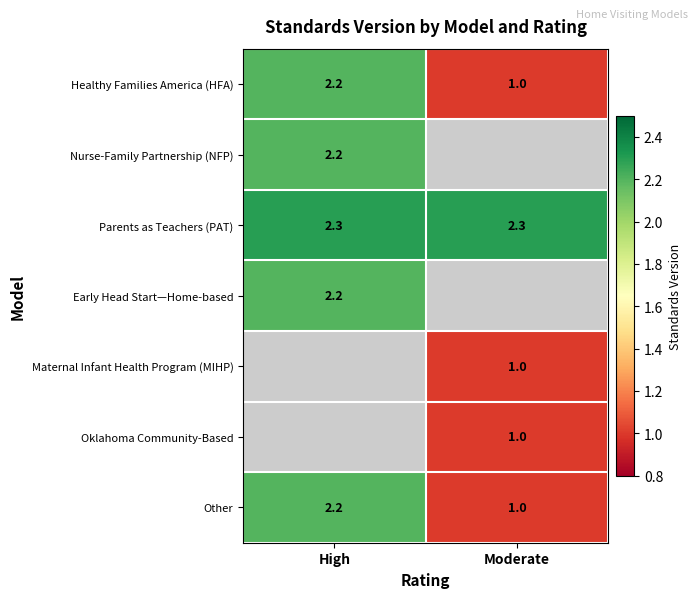

Rank the categories by Healthy Families America (HFA) value from lowest to highest.

Moderate, High